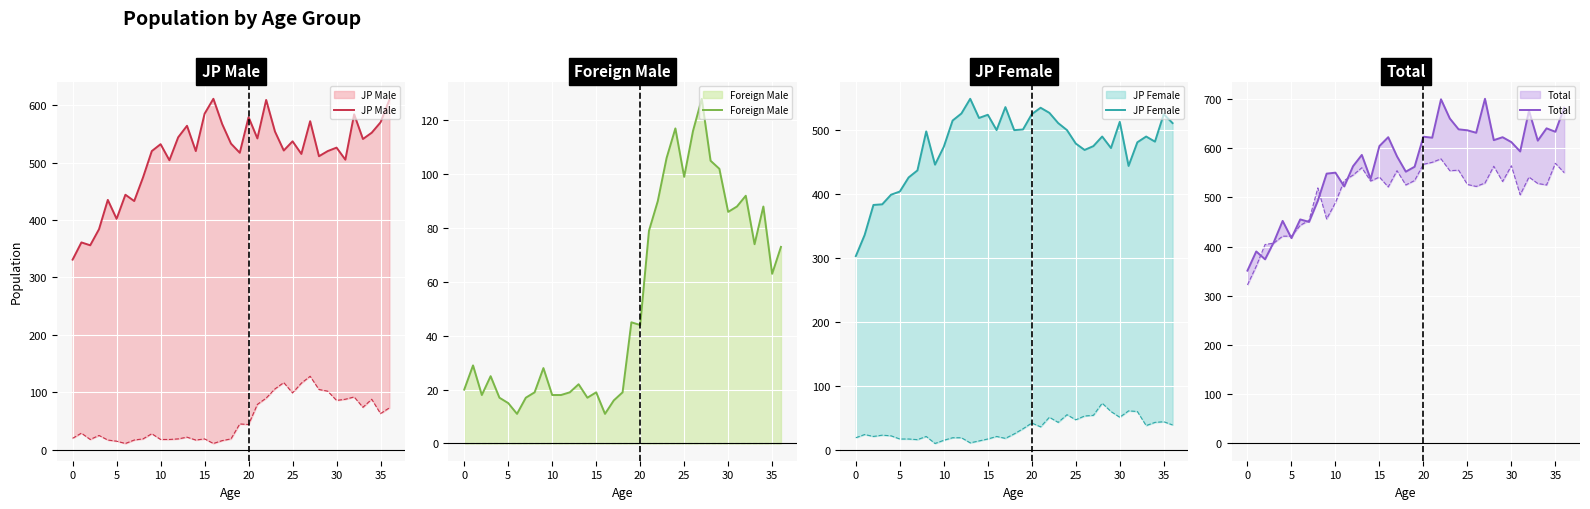

True or false: JP Male has a value of 170 at 23.

False